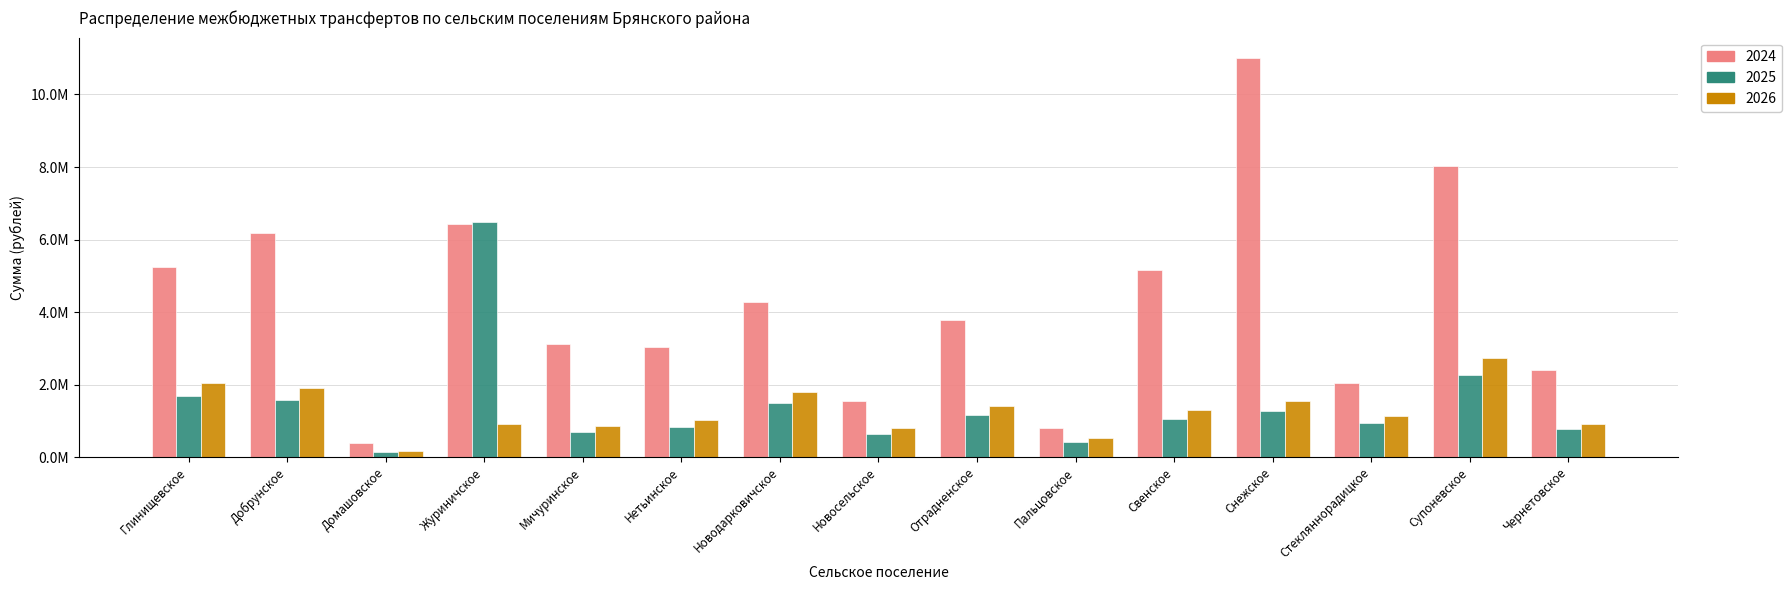

Reading left to right, list all the values displayed in this chart.

2024: Глинищевское=5238147.2	Добрунское=6189574.4	Домашовское=397151.6	Журиничское=6425188.7	Мичуринское=3120400.1	Нетьинское=3038319.6	Новодарковичское=4274247.3	Новосельское=1533998.1	Отрадненское=3767636.6	Пальцовское=811102.7	Свенское=5149748.8	Снежское=11017908.4	Стекляннорадицкое=2056621.2	Супоневское=8016969.3	Чернетовское=2389645.7
2025: Глинищевское=1676545.3	Добрунское=1566207.9	Домашовское=148261.0	Журиничское=6482528.3	Мичуринское=704889.8	Нетьинское=837622.4	Новодарковичское=1484248.2	Новосельское=650267.3	Отрадненское=1150973.2	Пальцовское=426575.4	Свенское=1058635.2	Снежское=1265056.1	Стекляннорадицкое=933783.9	Супоневское=2252526.1	Чернетовское=762113.3
2026: Глинищевское=2038762.1	Добрунское=1904586.4	Домашовское=180292.7	Журиничское=926767.6	Мичуринское=857180.9	Нетьинское=1018590.3	Новодарковичское=1804919.3	Новосельское=790757.3	Отрадненское=1399640.4	Пальцовское=518736.8	Свенское=1287352.9	Снежское=1538370.9	Стекляннорадицкое=1135527.5	Супоневское=2739183.3	Чернетовское=926767.6